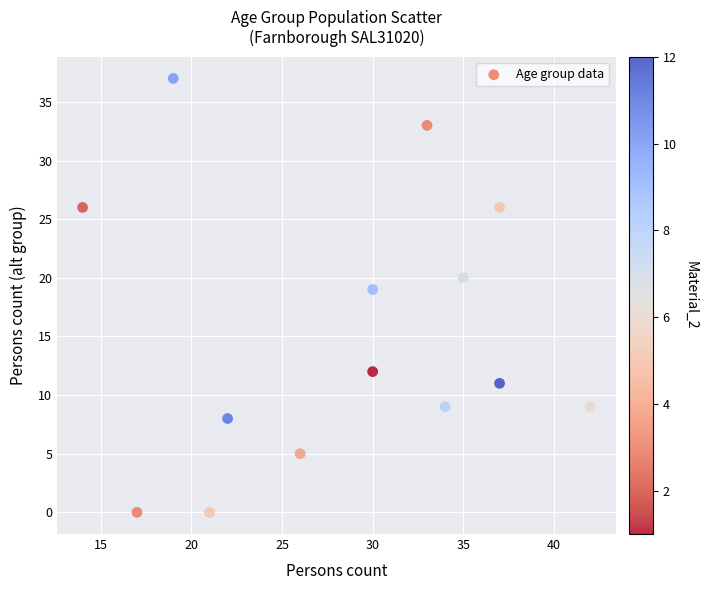

What Y value in the scatter plot is closest to 18?

19